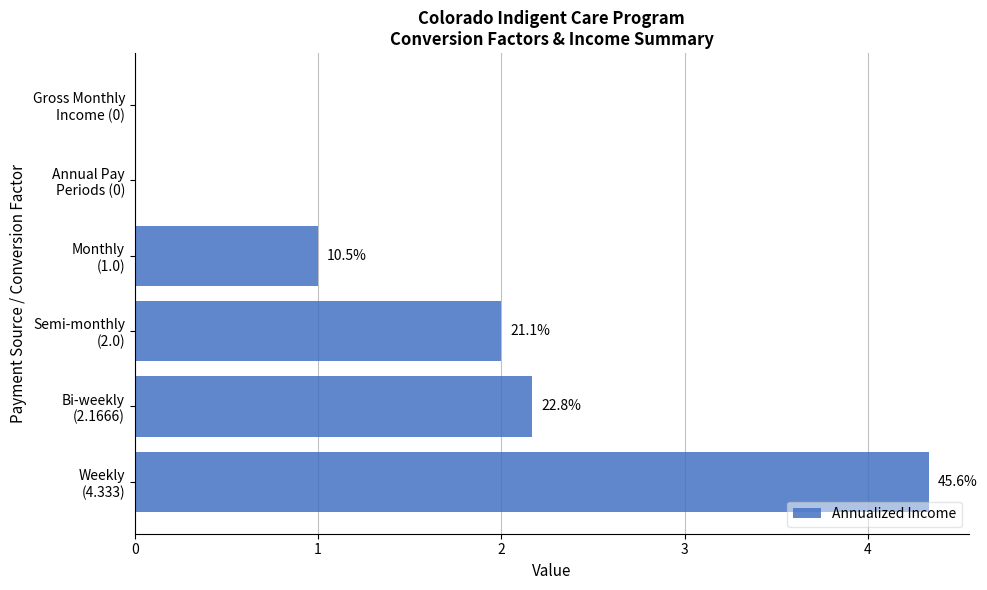

How many data points are less than 2?

3